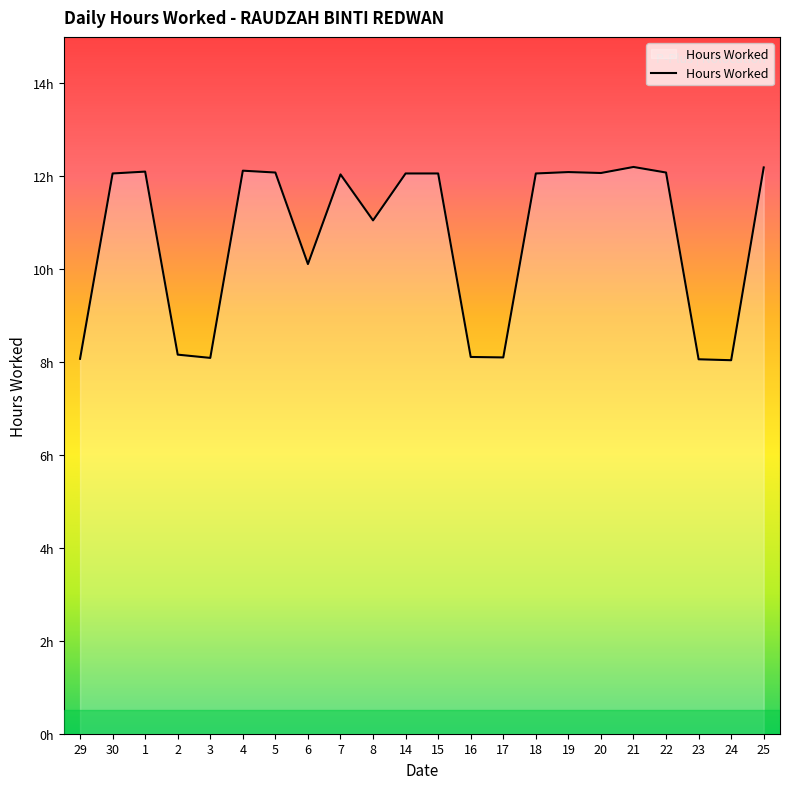

Is it true that the value at 1 is 7.5?

False